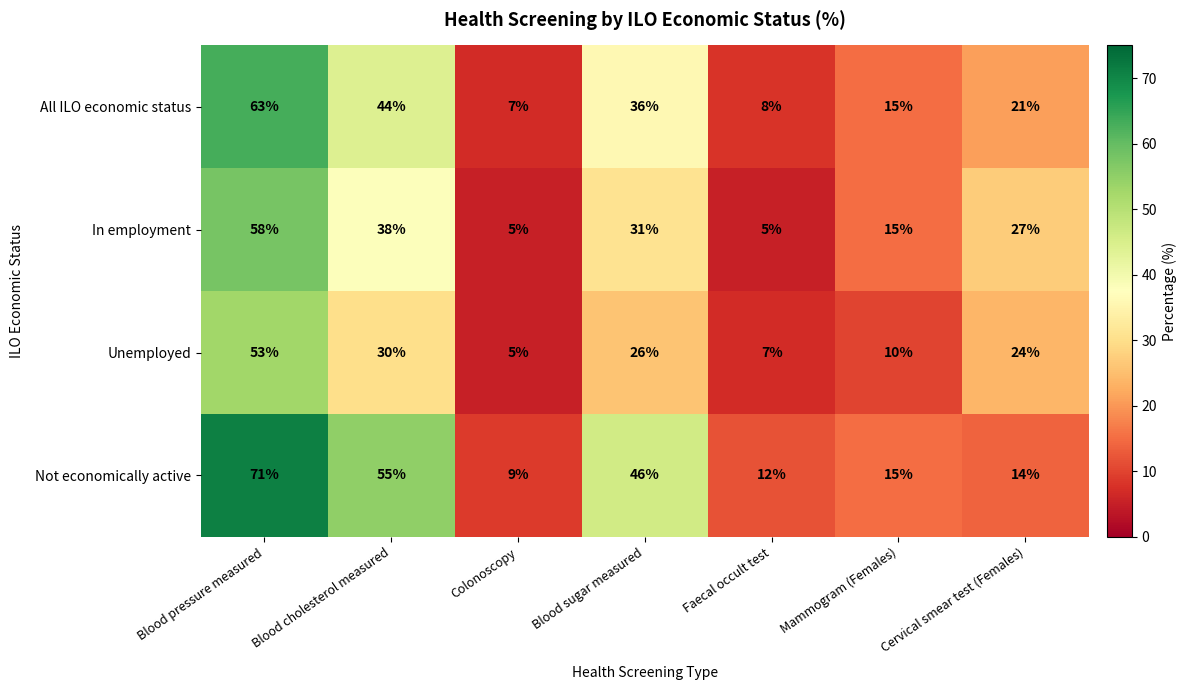

At Blood sugar measured, list the series in order from largest to smallest.

Not economically active, All ILO economic status, In employment, Unemployed